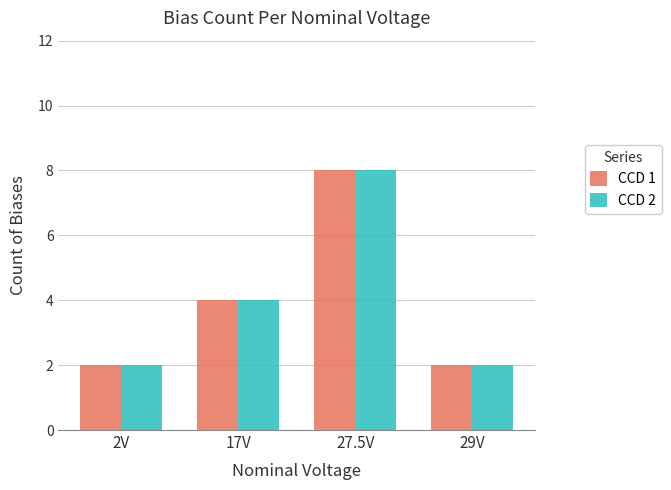

What is the label of the 3rd bar from the left?

27.5V